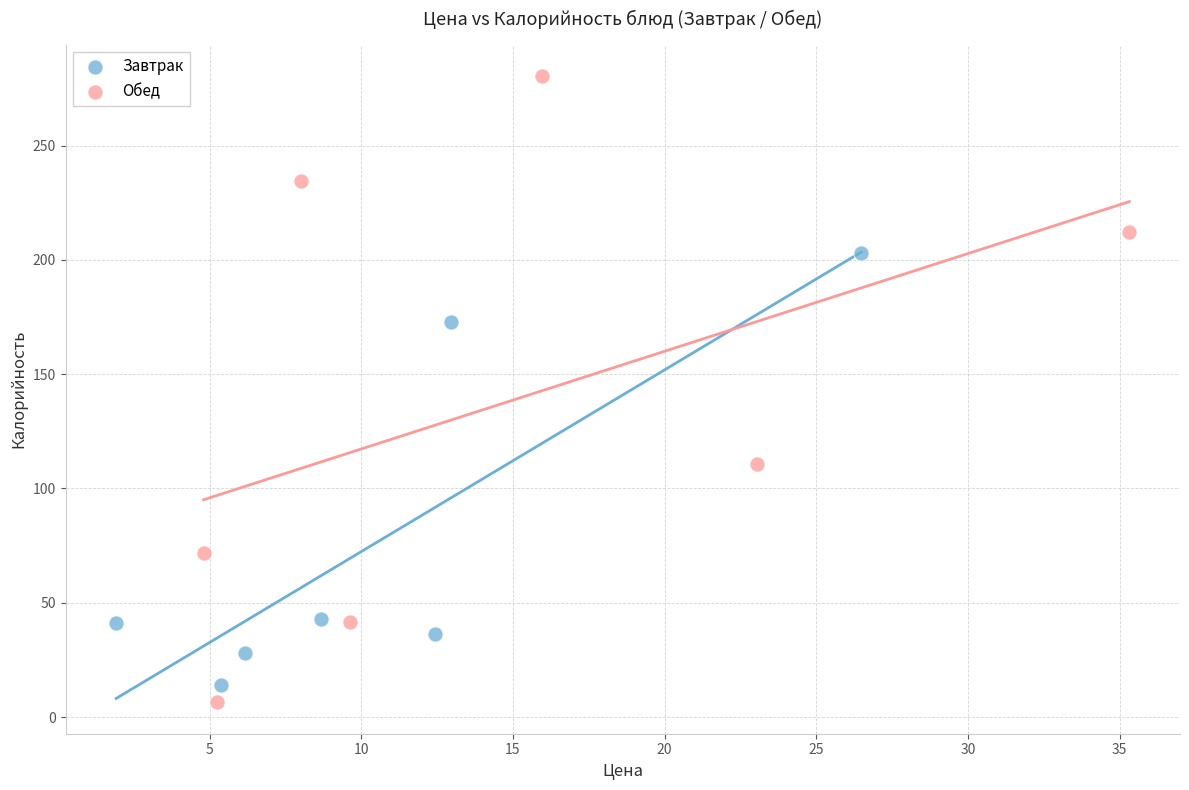

Which series has the largest Y range (max minus min)?

Обед